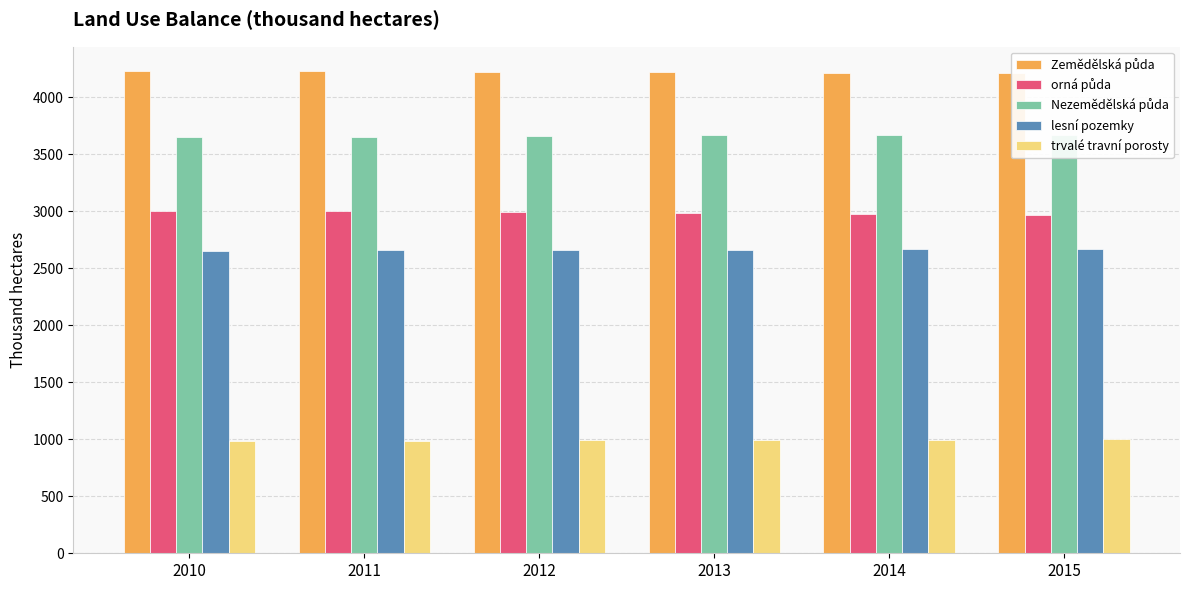

What is the maximum value for lesní pozemky?

2668